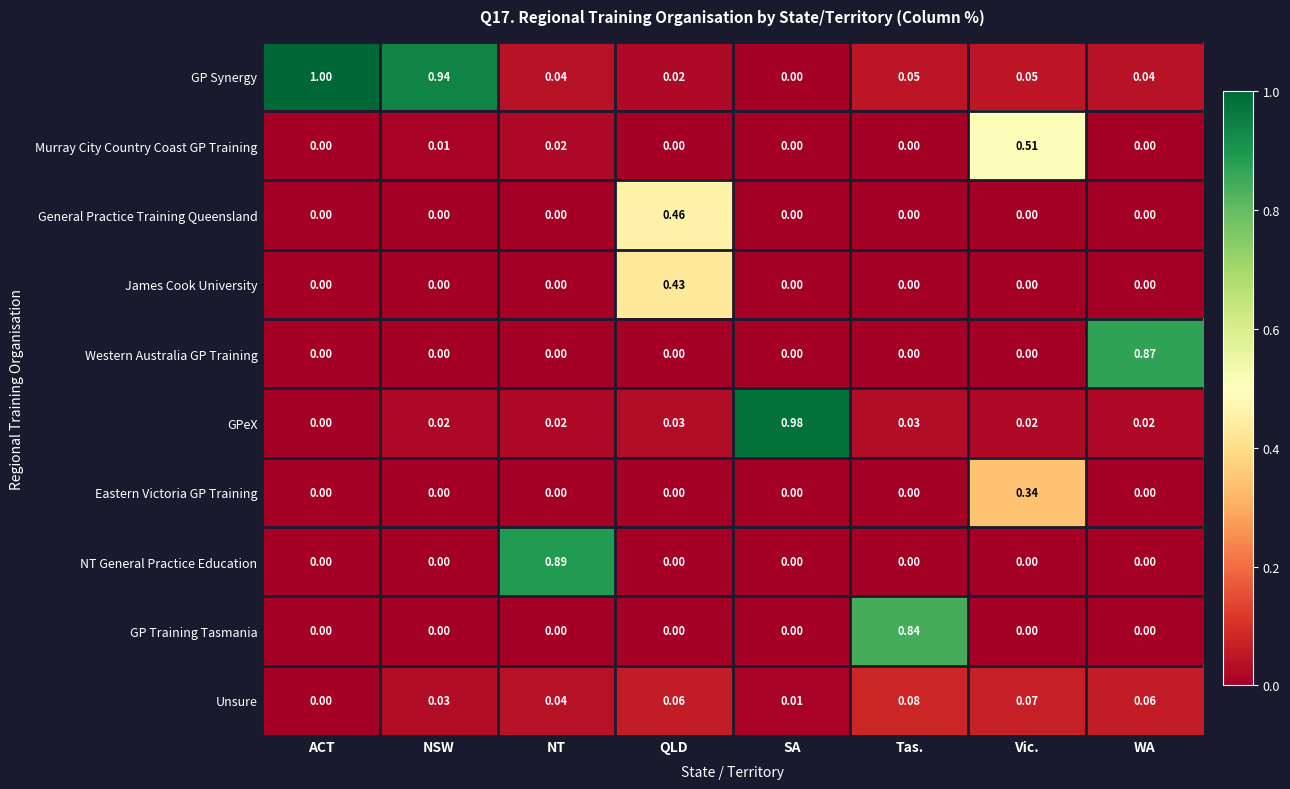

Between NT and QLD, which series saw the biggest shift?

NT General Practice Education